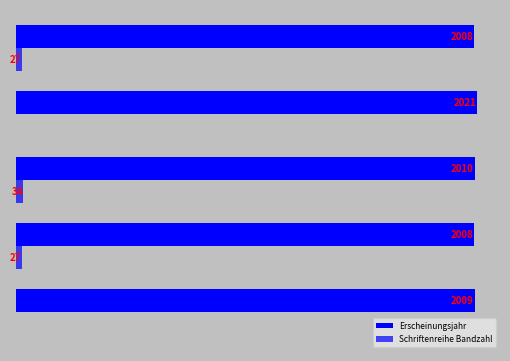

What is the difference between the maximum and second lowest values in the Erscheinungsjahr series?

13